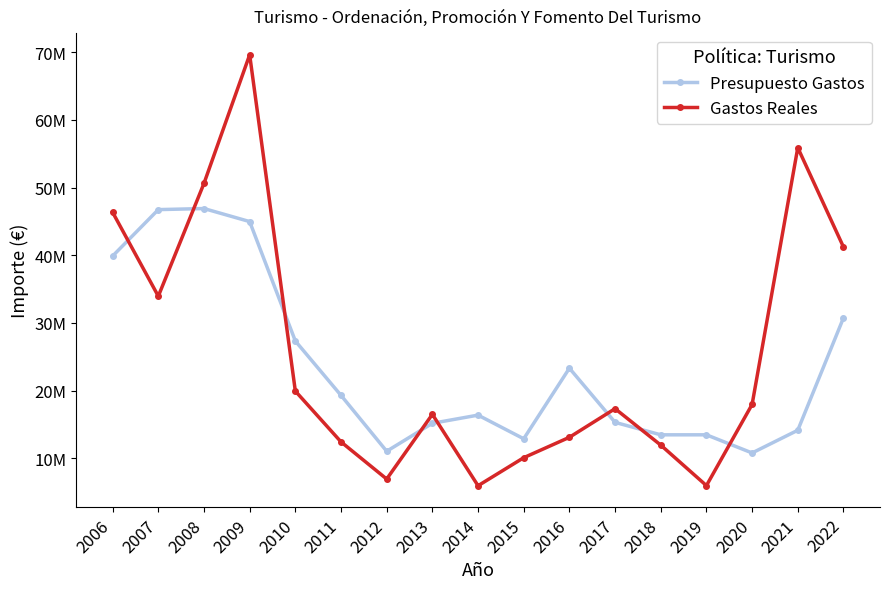

What are all the series names shown in the legend?

Presupuesto Gastos, Gastos Reales